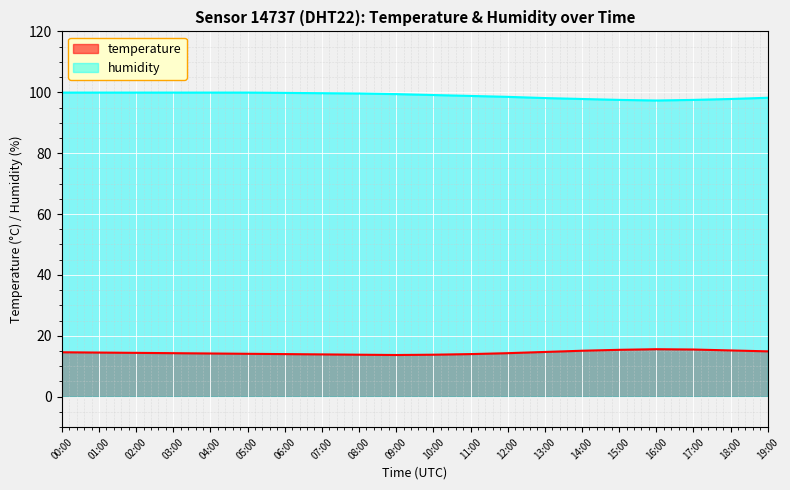

What position from the left is 08:00?

9